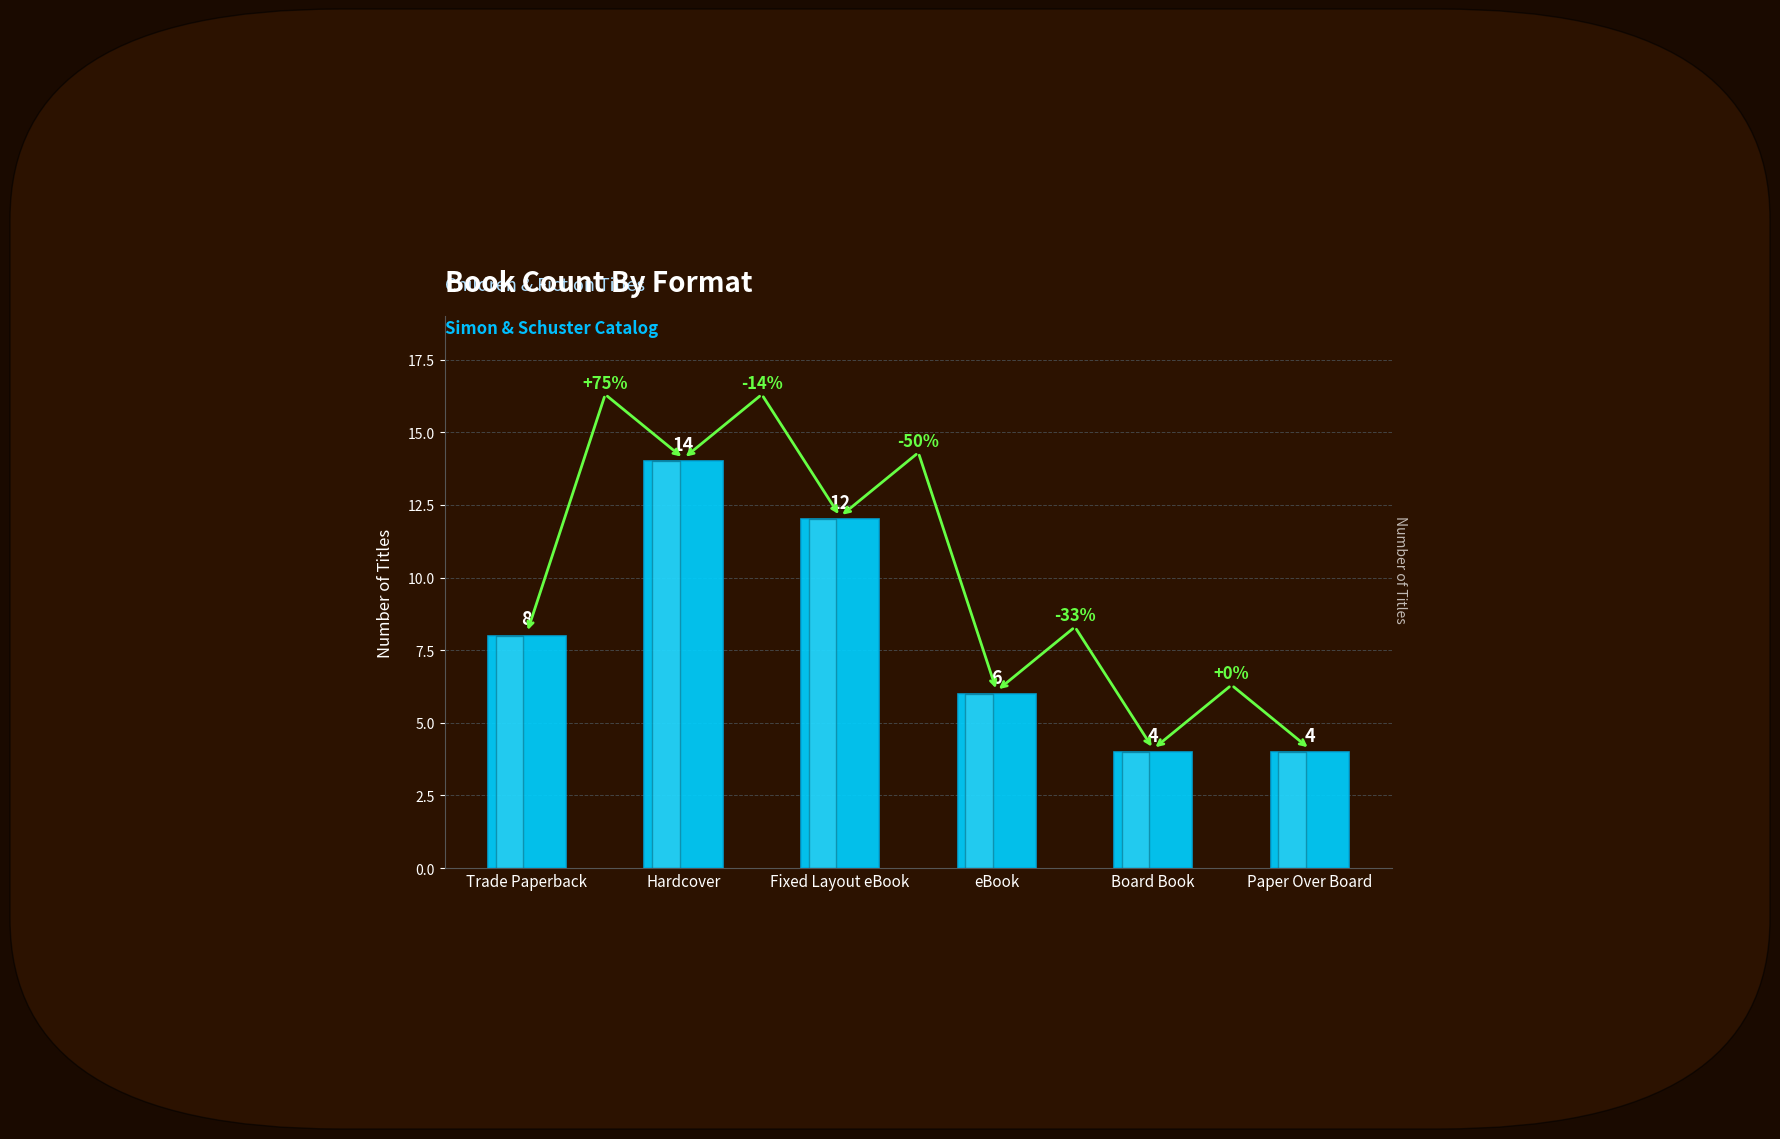

What is the label of the 6th bar from the left?

Paper Over Board